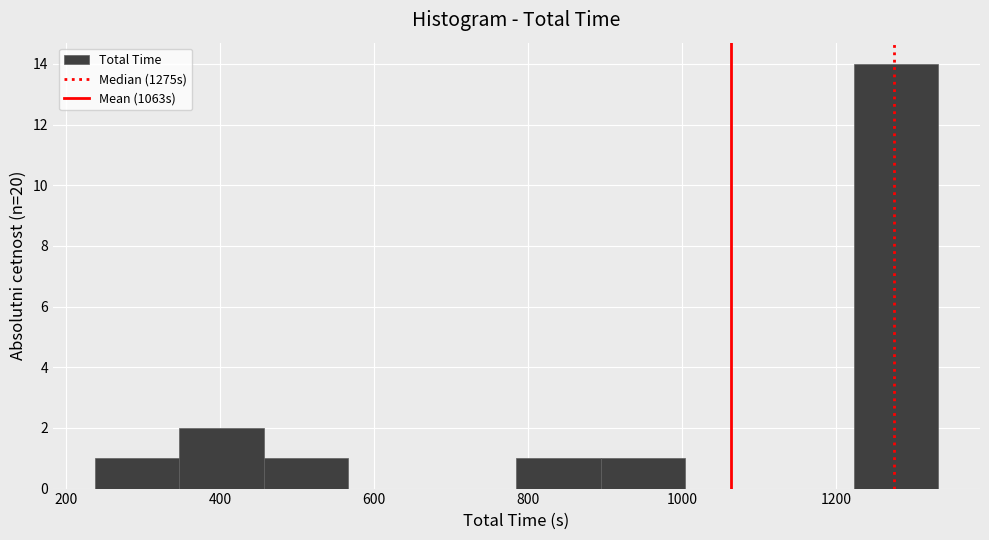

Reading left to right, transcribe this chart: for each bar, give the range it covers on the x-axis and its height. Neither the bar edges nor the heights are printed on the chart, so give them approximately, as read against the axes.

240 to 340: 1
340 to 460: 2
460 to 560: 1
560 to 680: 0
680 to 780: 0
780 to 900: 1
900 to 1000: 1
1000 to 1120: 0
1120 to 1220: 0
1220 to 1340: 14